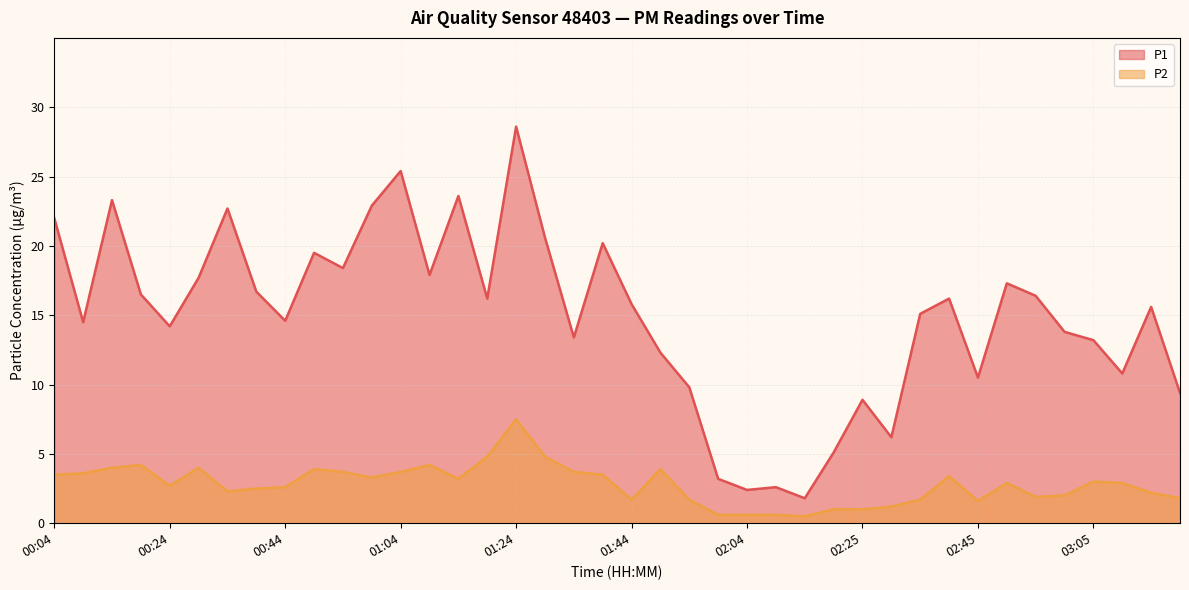

Which series changed the most between 01:14 and 03:00?

P1